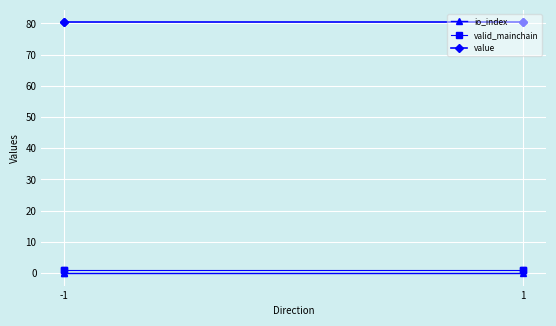

At which category does the chart reach its minimum across all series?

-1